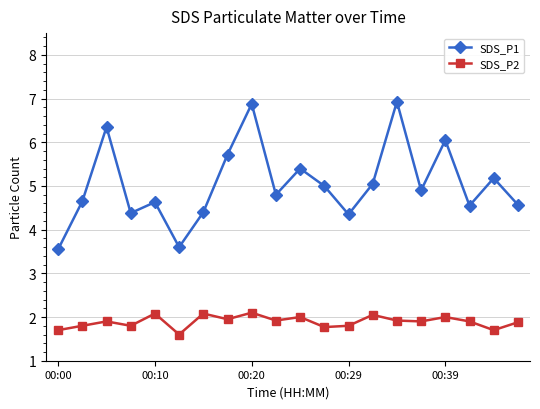

Does the chart have visible grid lines?

Yes